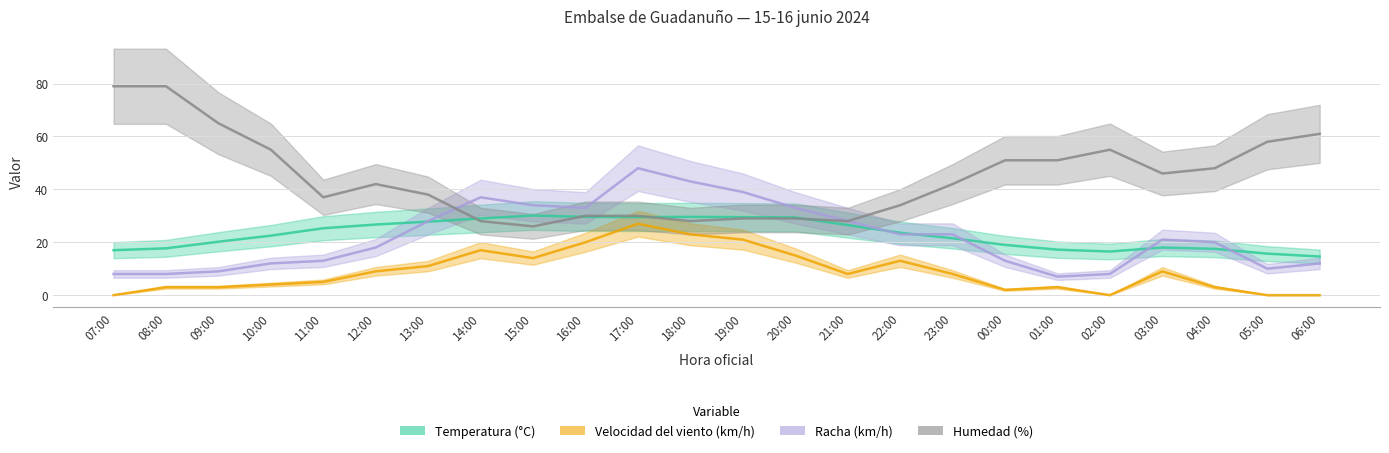

What is the label of the 2nd point from the right?

05:00